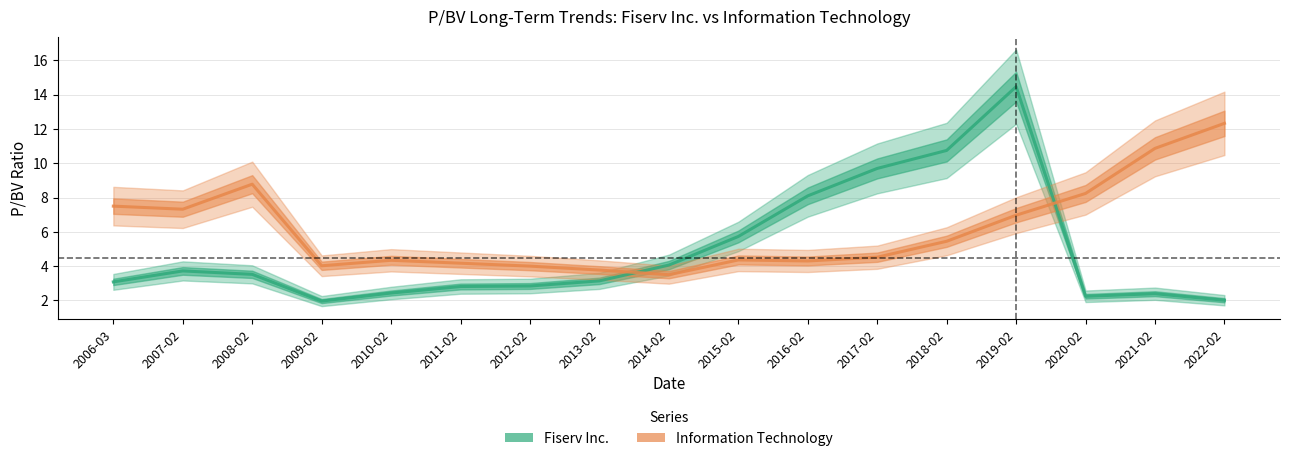

Which series changed the most between 2011-02 and 2012-02?

Information Technology